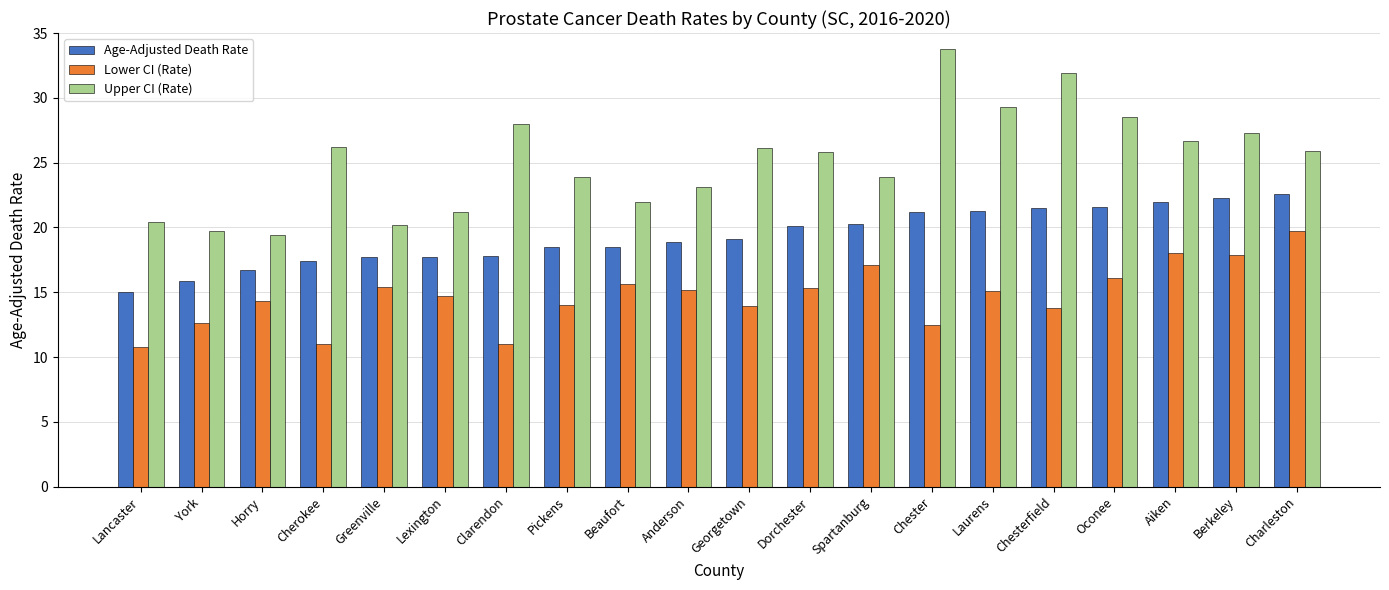

What is the difference between the highest and lowest values at Laurens?

14.2